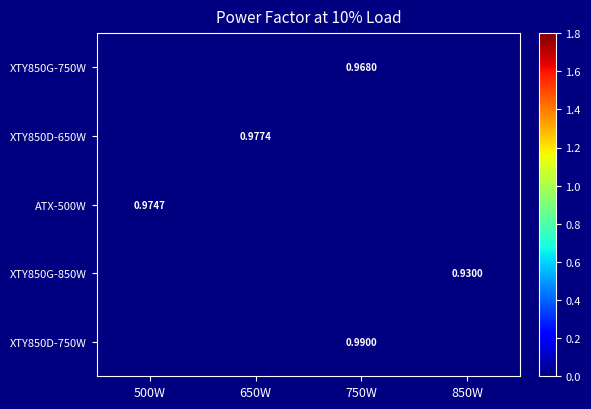

Is the value of XTY850D-750W at 750W greater than the value of XTY850D-650W at 750W?

No